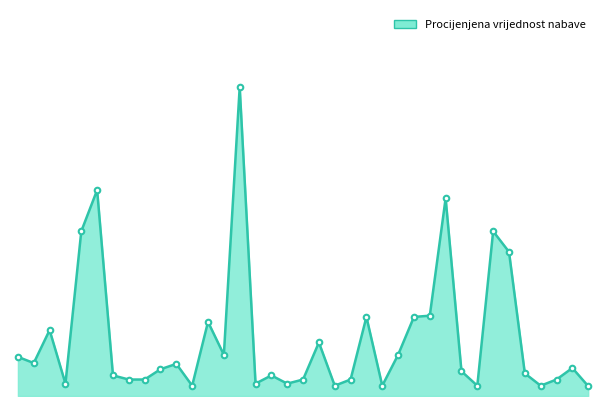

How many lines are shown in the chart?

1